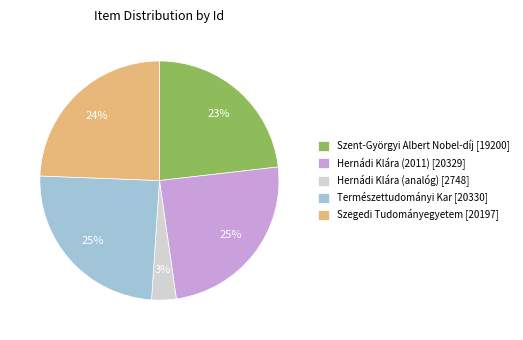

To the nearest percent, what percentage of the pie is Hernádi Klára (2011) [20329]?

25%